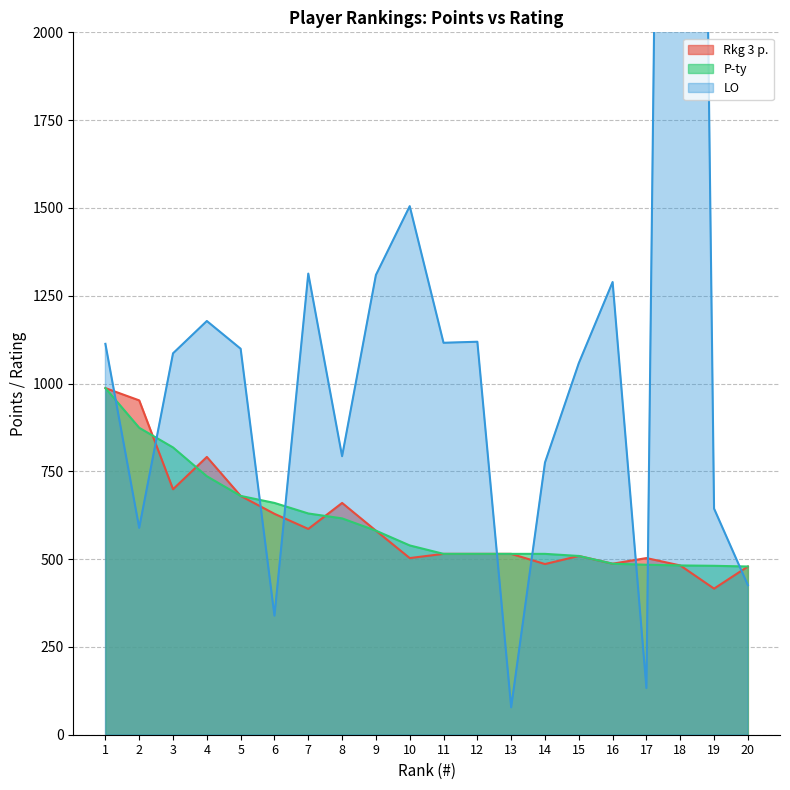

Which category has the lowest value in the LO series?

13